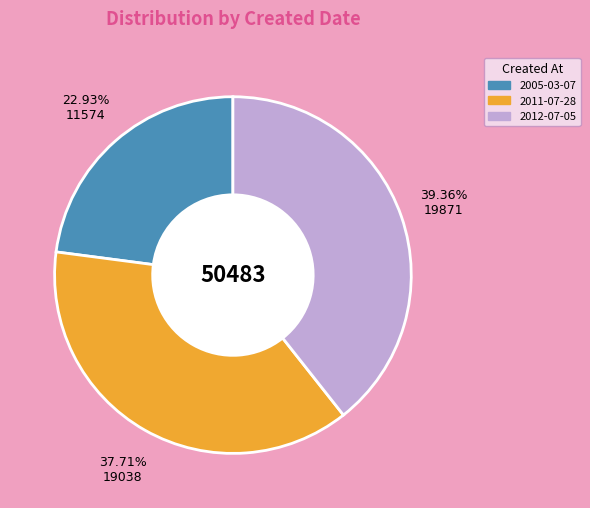

The 2011-07-28 slice represents 32% of the pie. True or false?

False